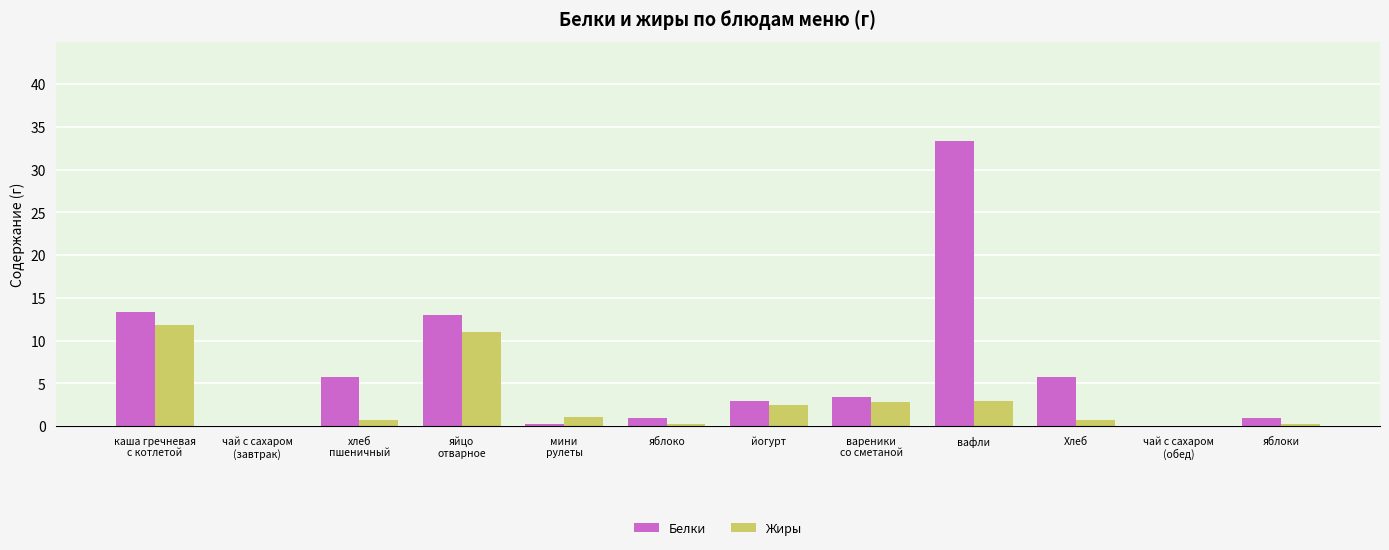

Is it true that Жиры equals 0.0 at чай с сахаром
(завтрак)?

True